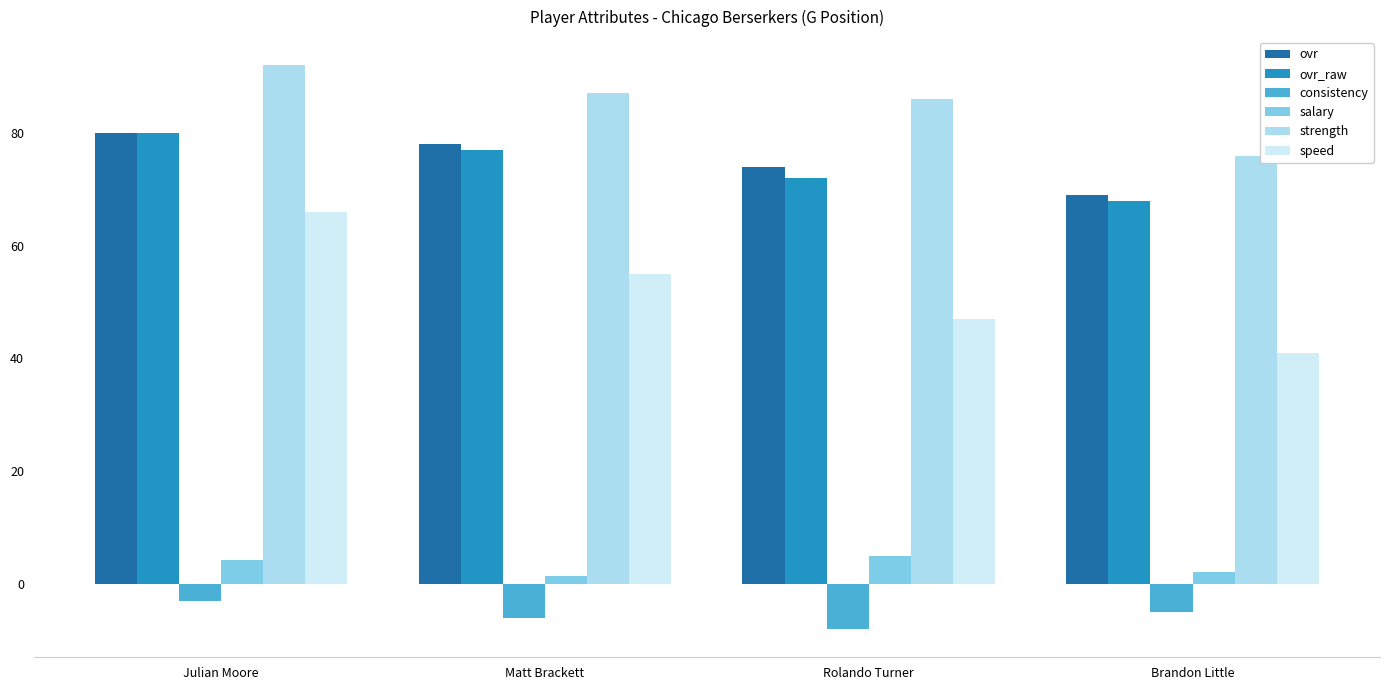

List the labels in order of speed value, largest first.

Julian Moore, Matt Brackett, Rolando Turner, Brandon Little